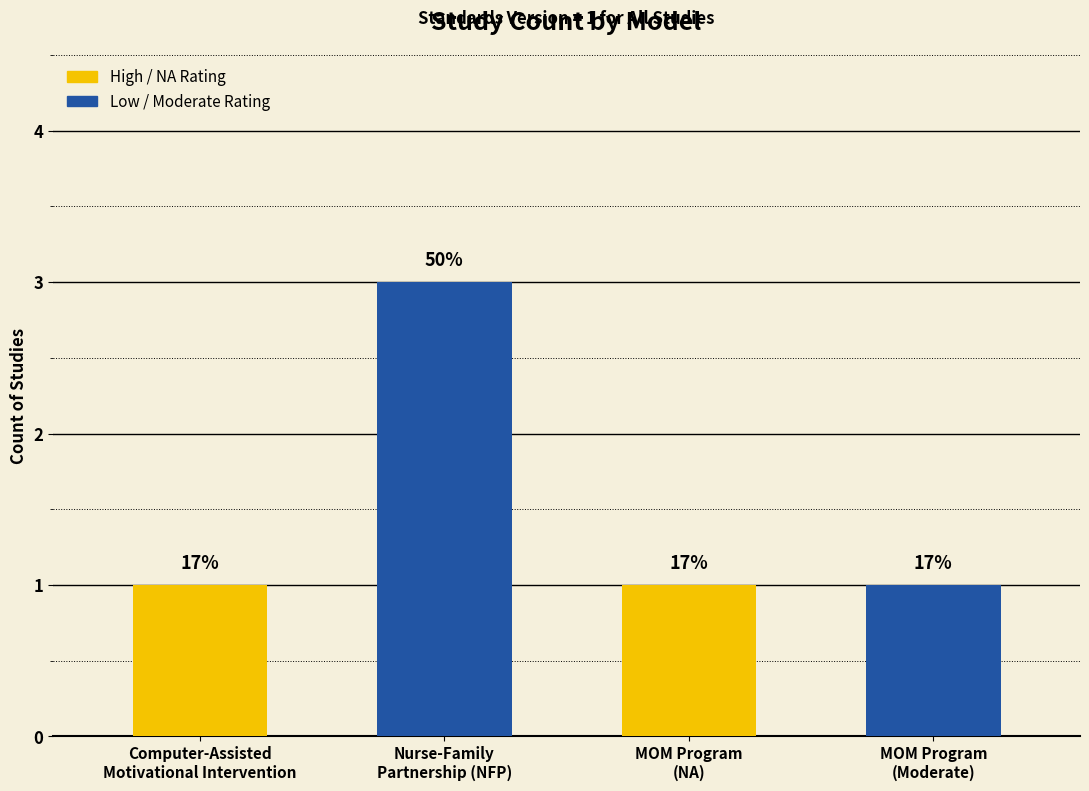

Count the number of values greater than 1.

1